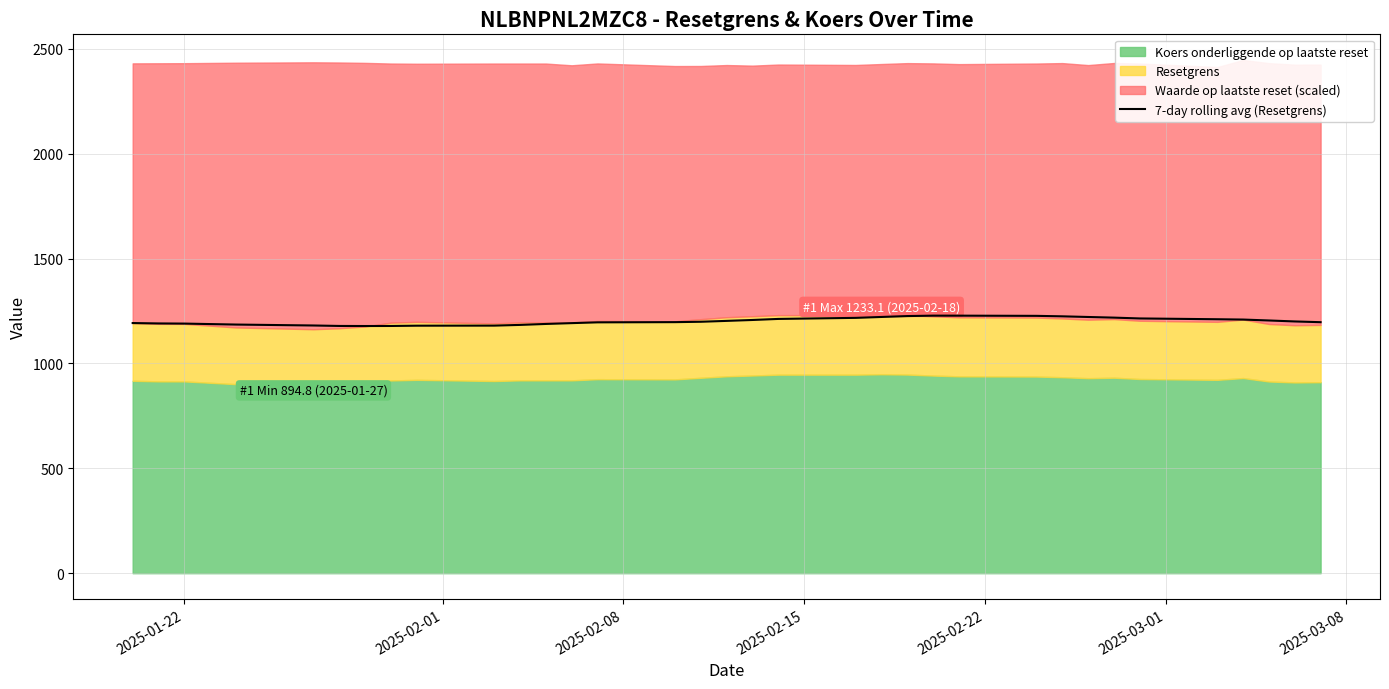

How many lines are shown in the chart?

1